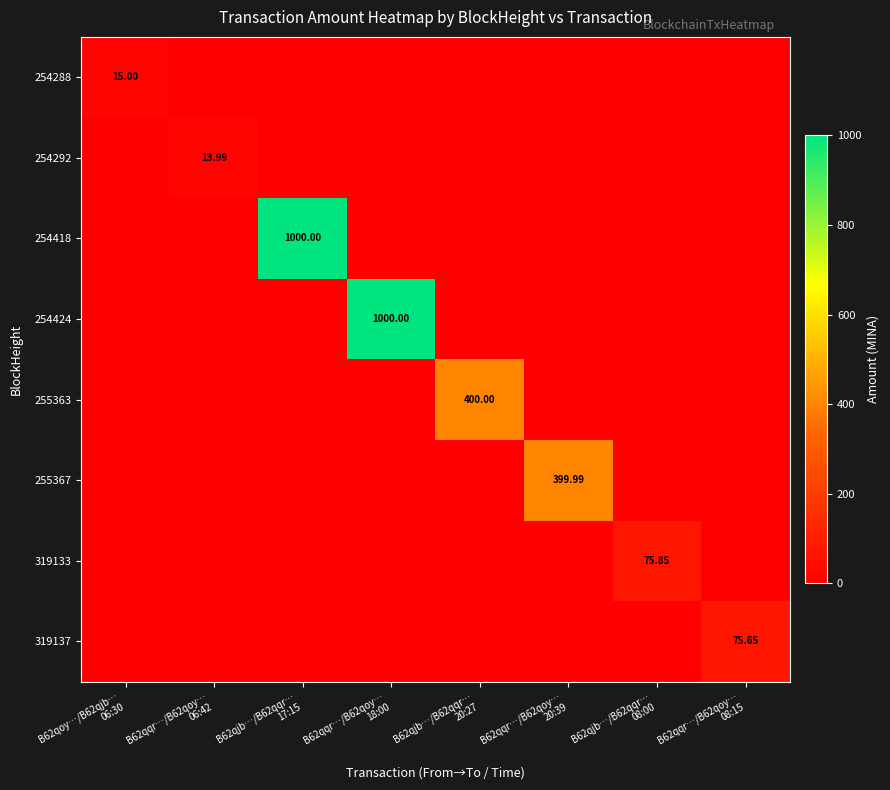

Which category has the lowest value in the 254424 series?

B62qoy…/B62qjb… 06:30